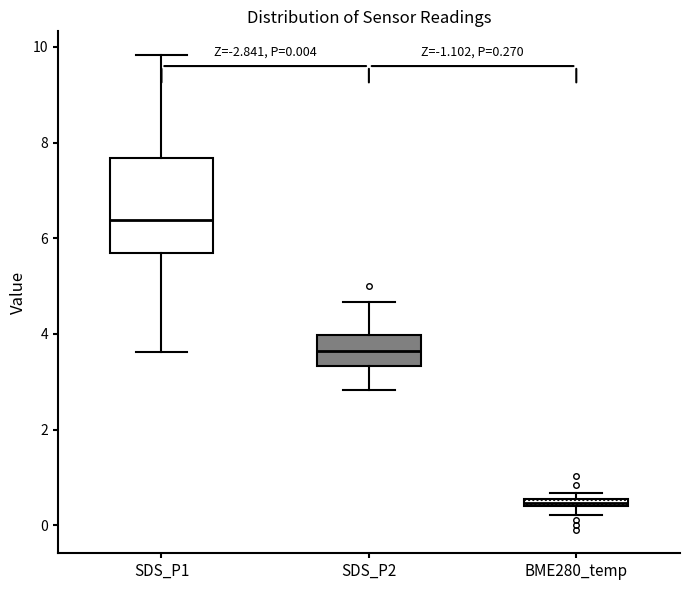

Which box's median line is the lowest?

BME280_temp